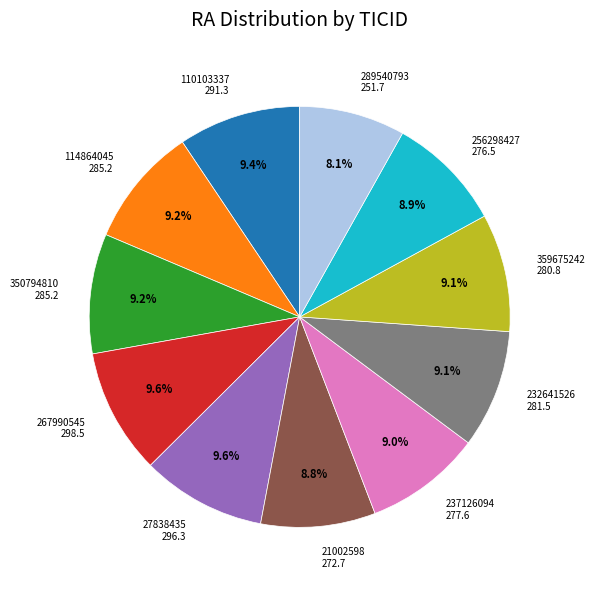

To the nearest percent, what percentage of the pie is 237126094?

9%